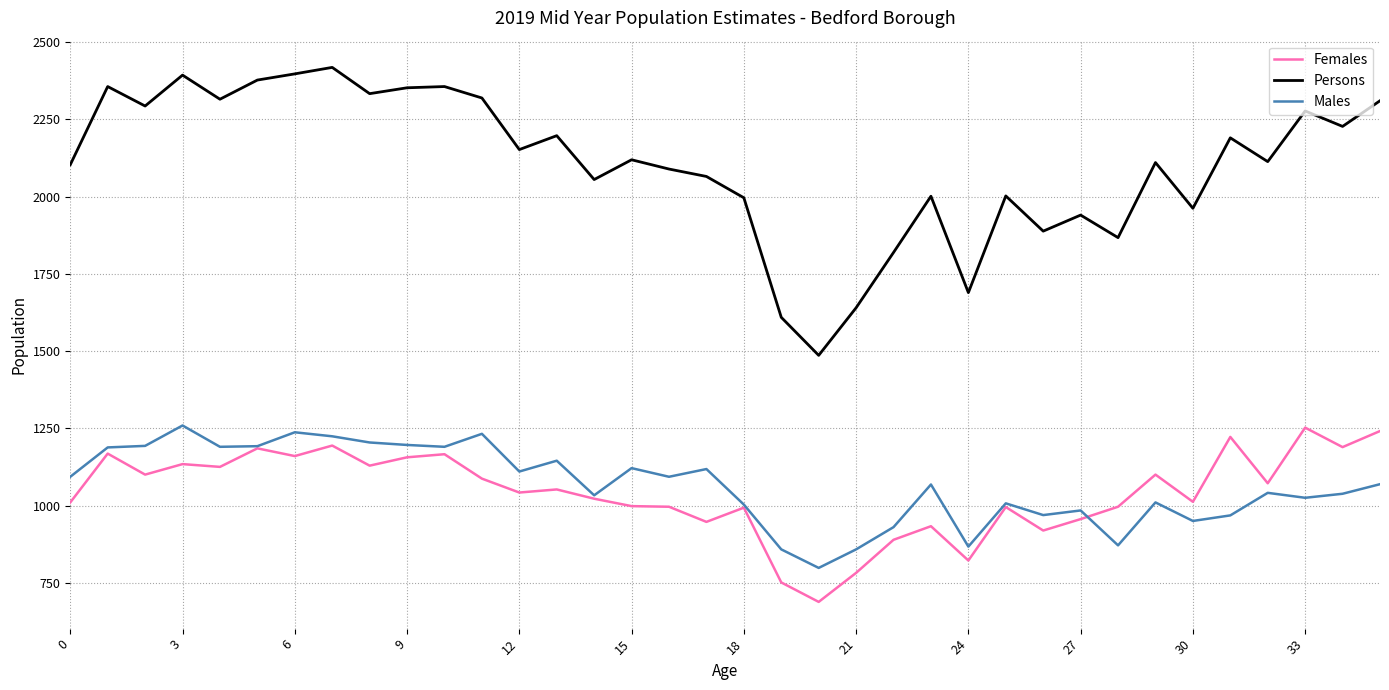

What are all the series names shown in the legend?

Females, Persons, Males